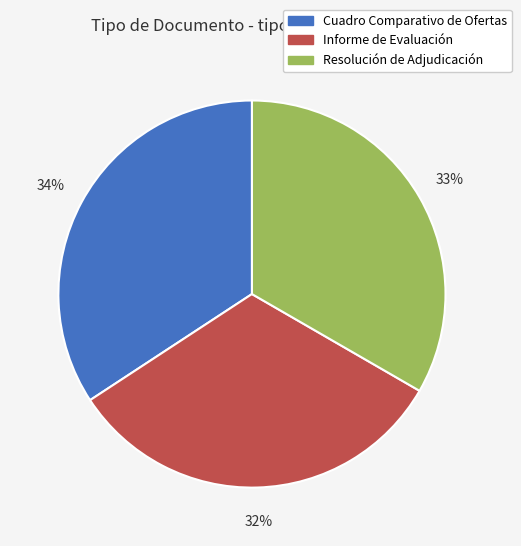

Rank the categories by value from lowest to highest.

Informe de Evaluación, Resolución de Adjudicación, Cuadro Comparativo de Ofertas